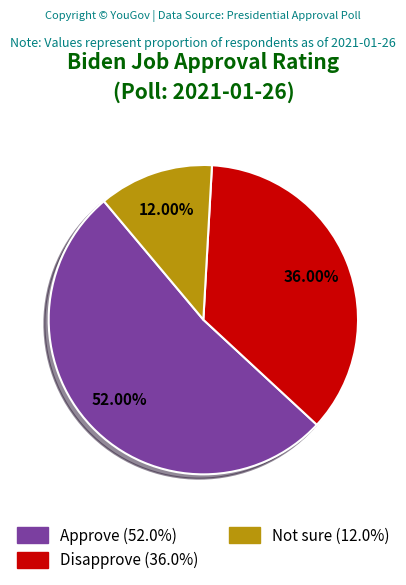

True or false: Approve accounts for 62% of the total.

False